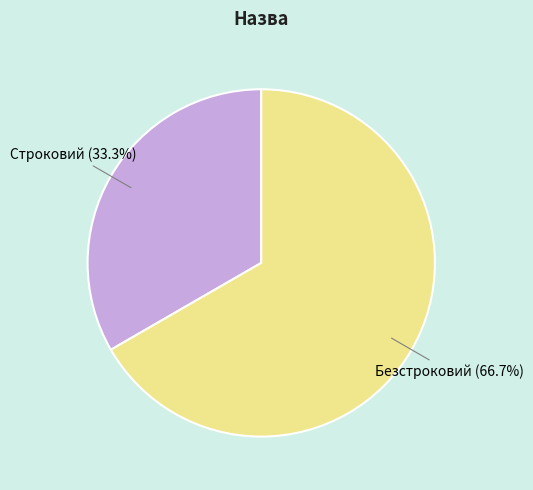

What percentage is the Строковий slice, to the nearest percent?

33%